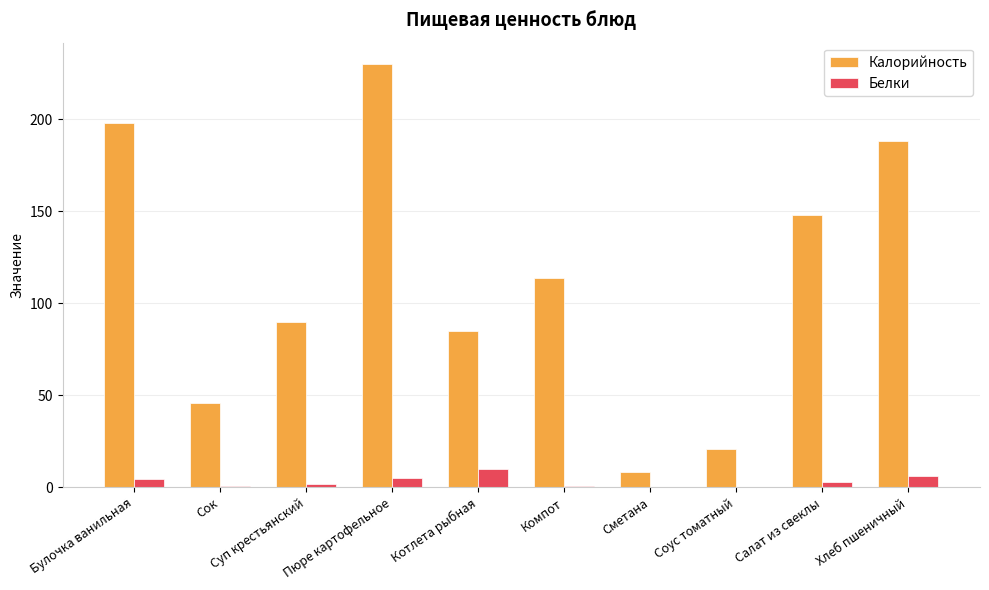

What value does the Калорийность series have at Котлета рыбная?

84.8